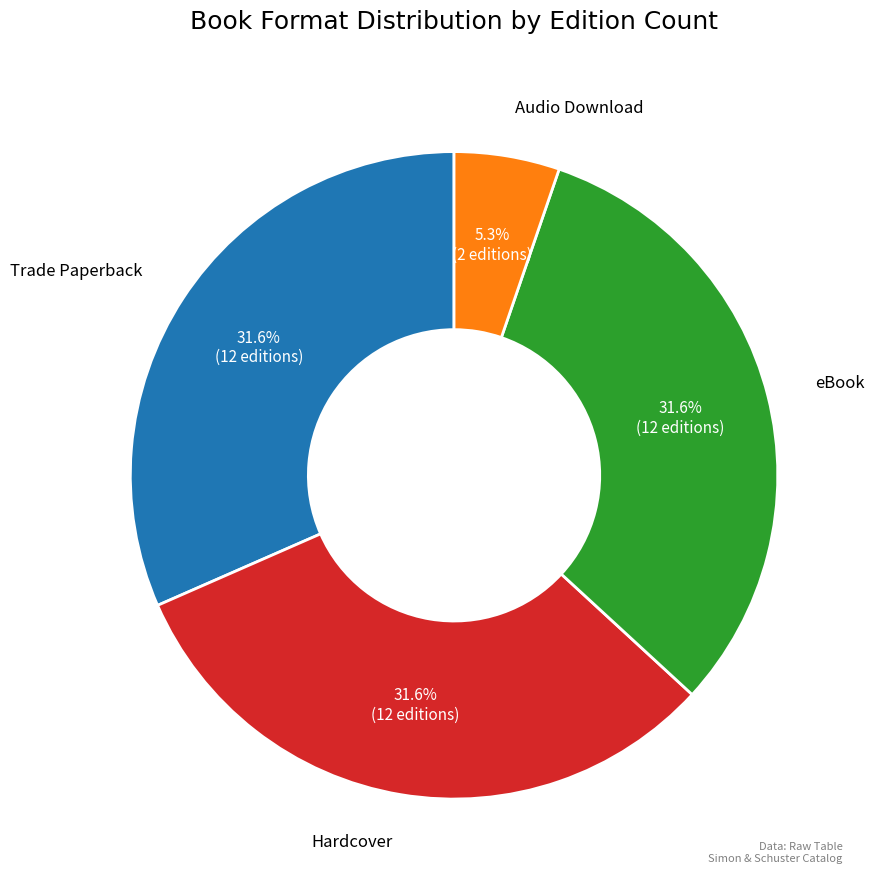

Is there a majority slice in this chart?

No